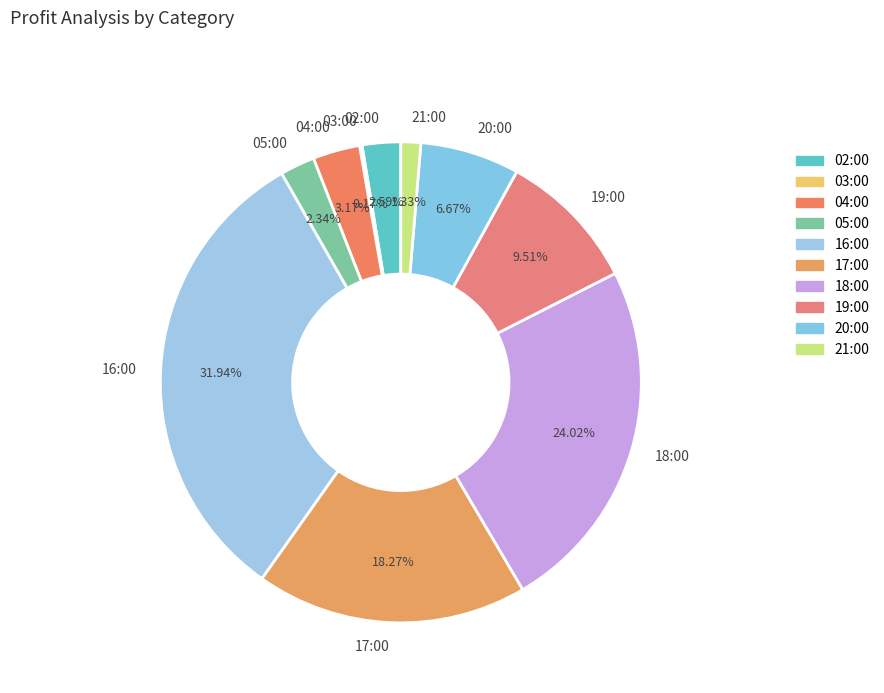

Is it true that 04:00 is 14% of the pie?

False